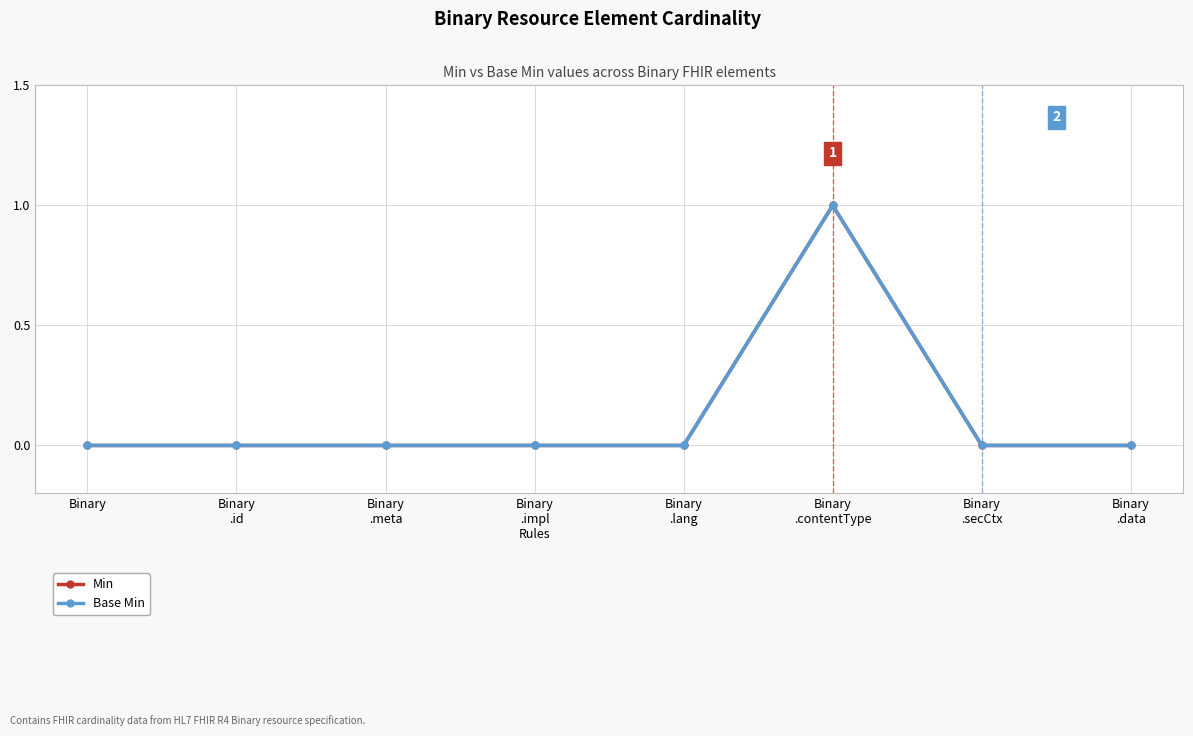

At which category is the sum across all series the highest?

Binary
.contentType